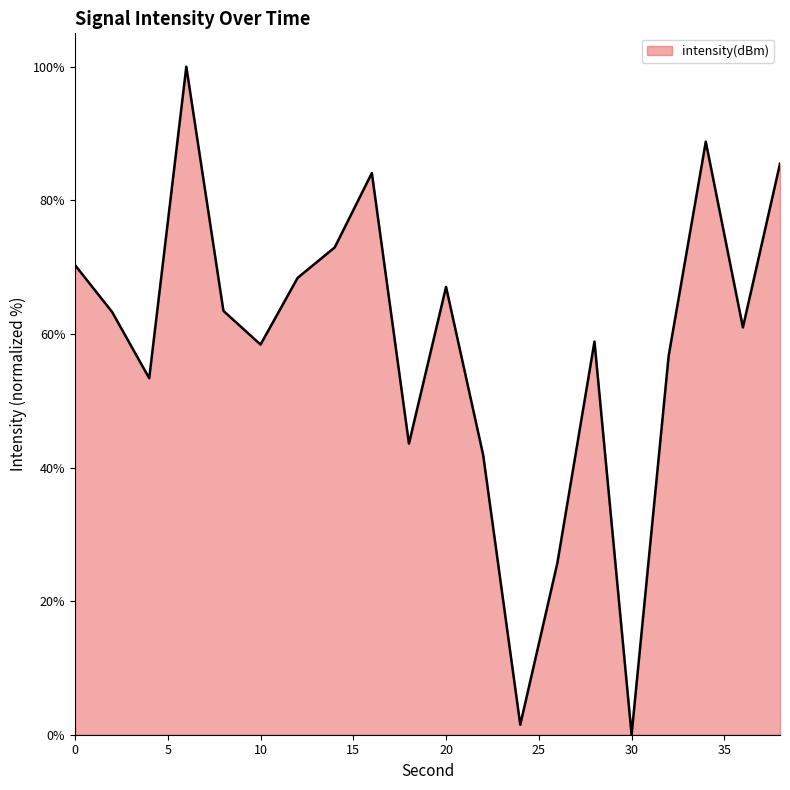

What is the difference between the maximum and minimum values?

100.0